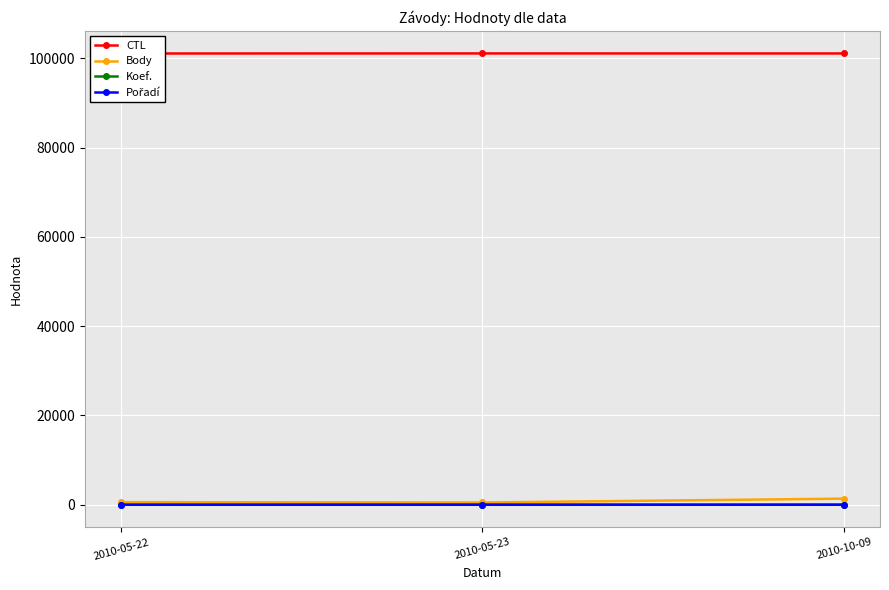

How many lines are shown in the chart?

4